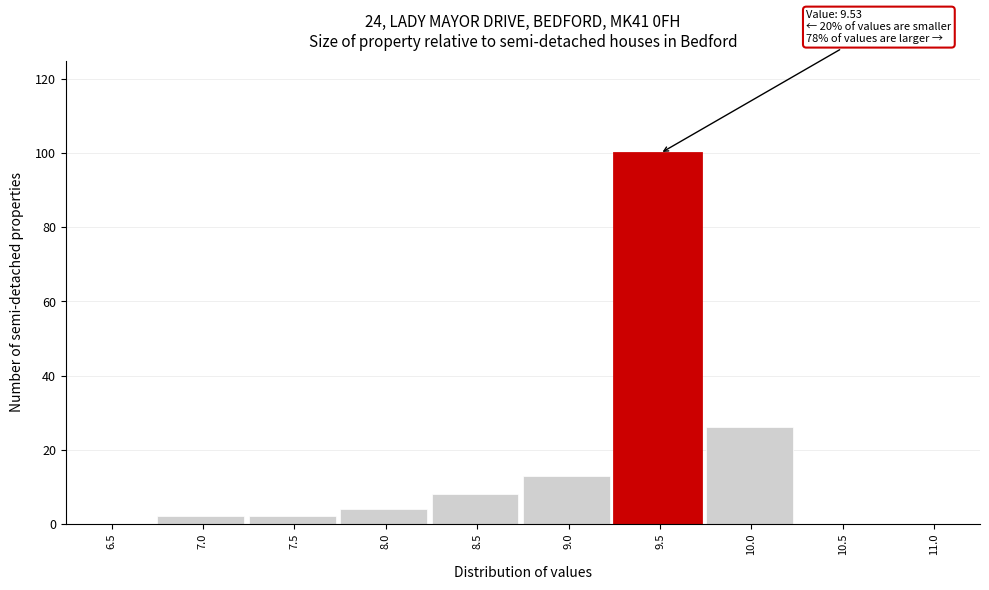

Reading left to right, what are all the values shown in this chart?

6.5=0	7.0=2	7.5=2	8.0=4	8.5=8	9.0=13	9.5=100	10.0=26	10.5=0	11.0=0